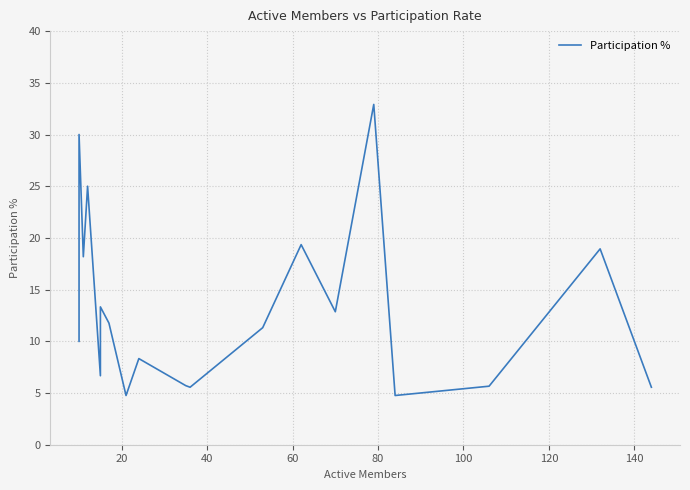

What is the maximum value shown in the chart?

32.9